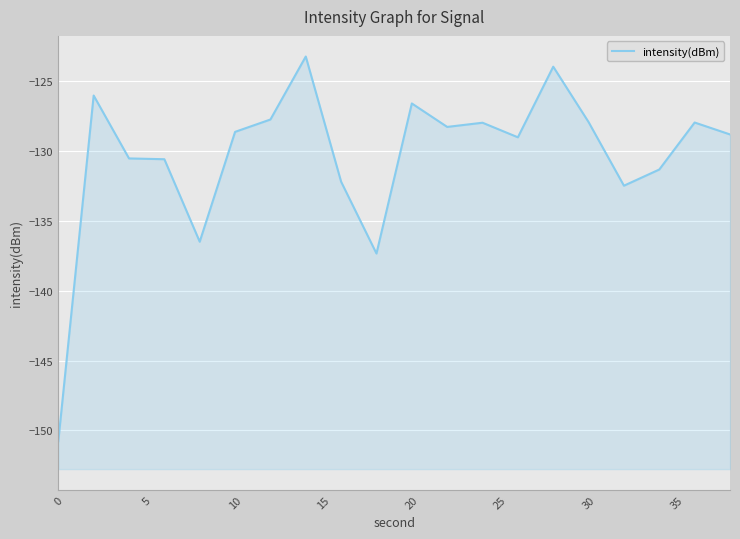

How many lines are shown in the chart?

1